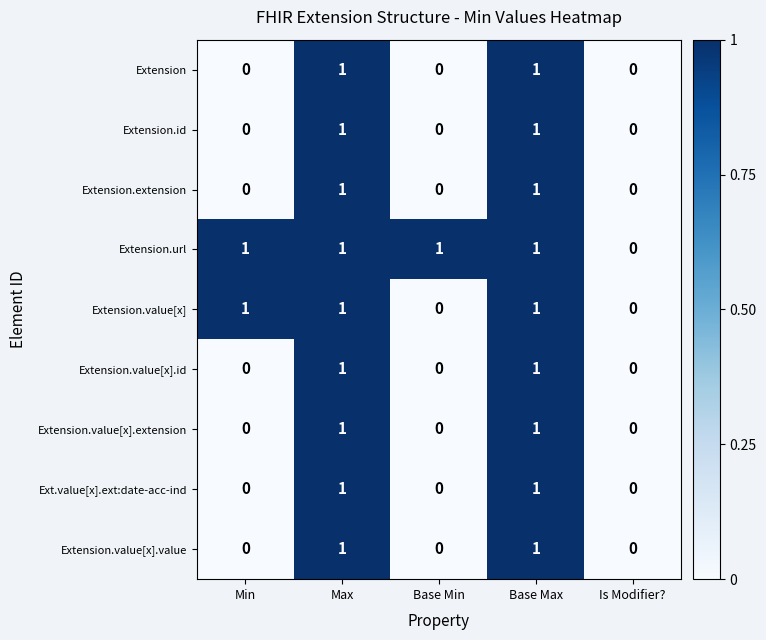

How many Ext.value[x].ext:date-acc-ind values are between 0 and 1?

5